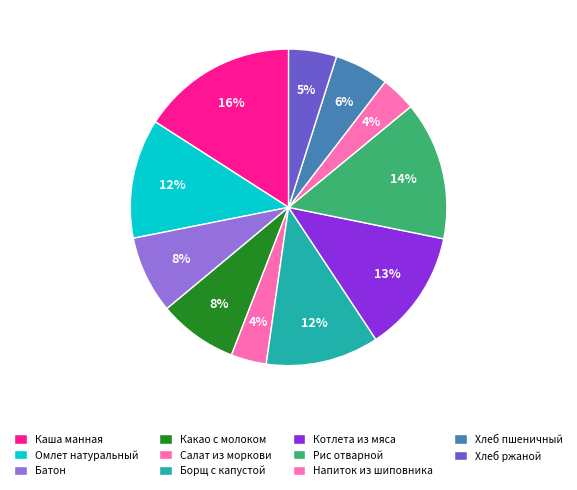

To the nearest percent, what is the difference between the largest and smallest slice percentages?

12%